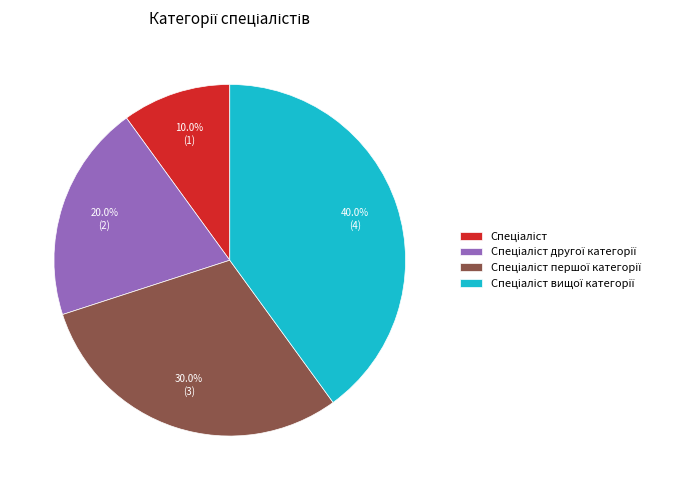

Does any single category account for the majority?

No